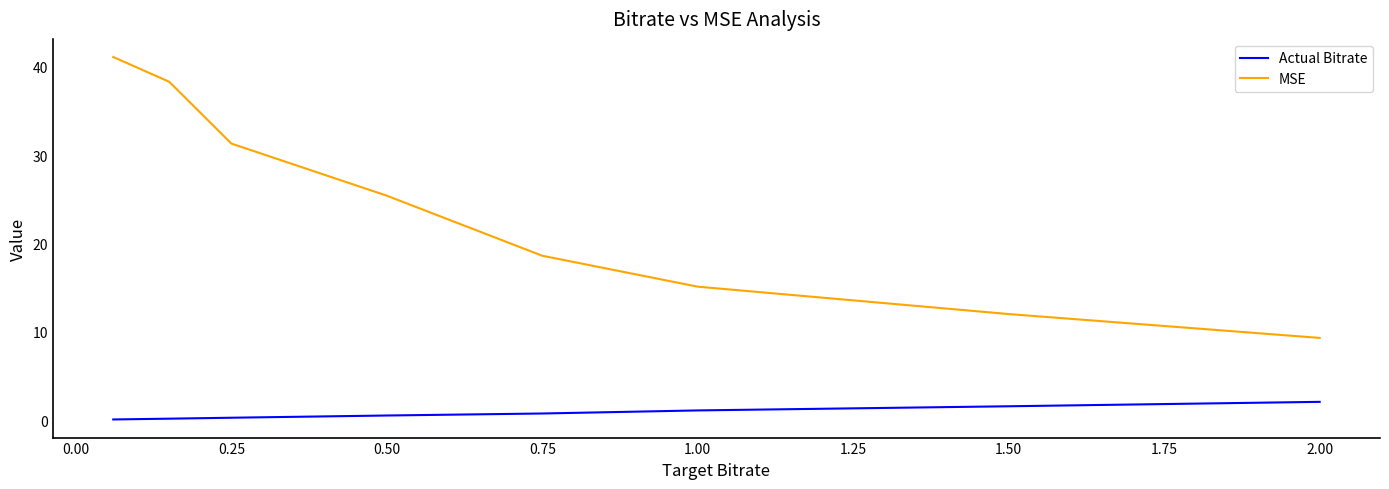

How many distinct data groups are displayed?

2